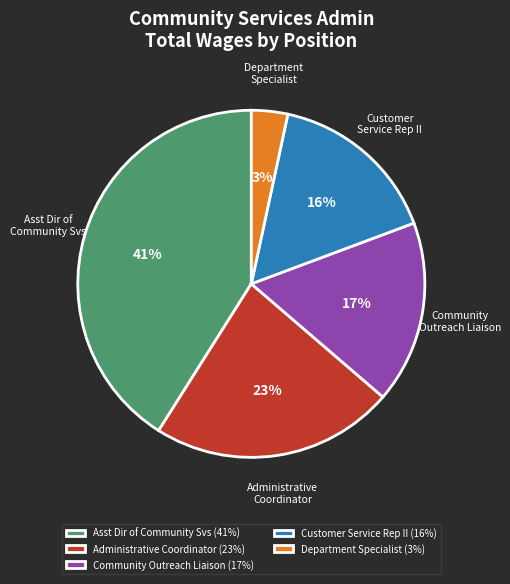

Rank the categories by value from highest to lowest.

Asst Dir of Community Svs, Administrative Coordinator, Community Outreach Liaison, Customer Service Rep II, Department Specialist